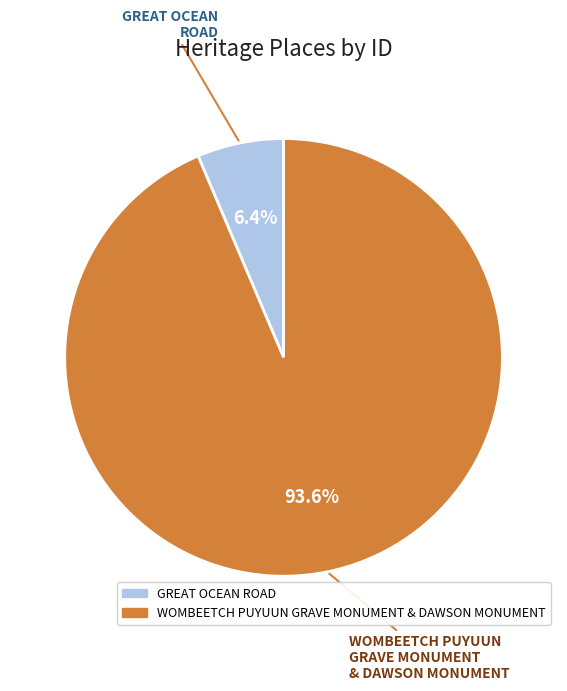

Between GREAT OCEAN ROAD and WOMBEETCH PUYUUN GRAVE MONUMENT & DAWSON MONUMENT, which is larger?

WOMBEETCH PUYUUN GRAVE MONUMENT & DAWSON MONUMENT